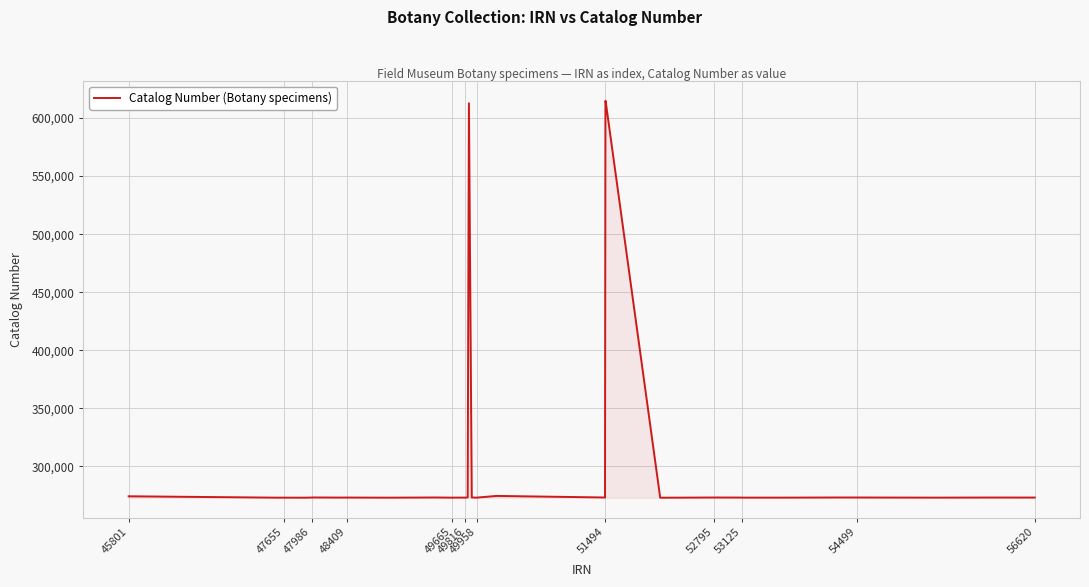

What is the greatest value displayed?

614782